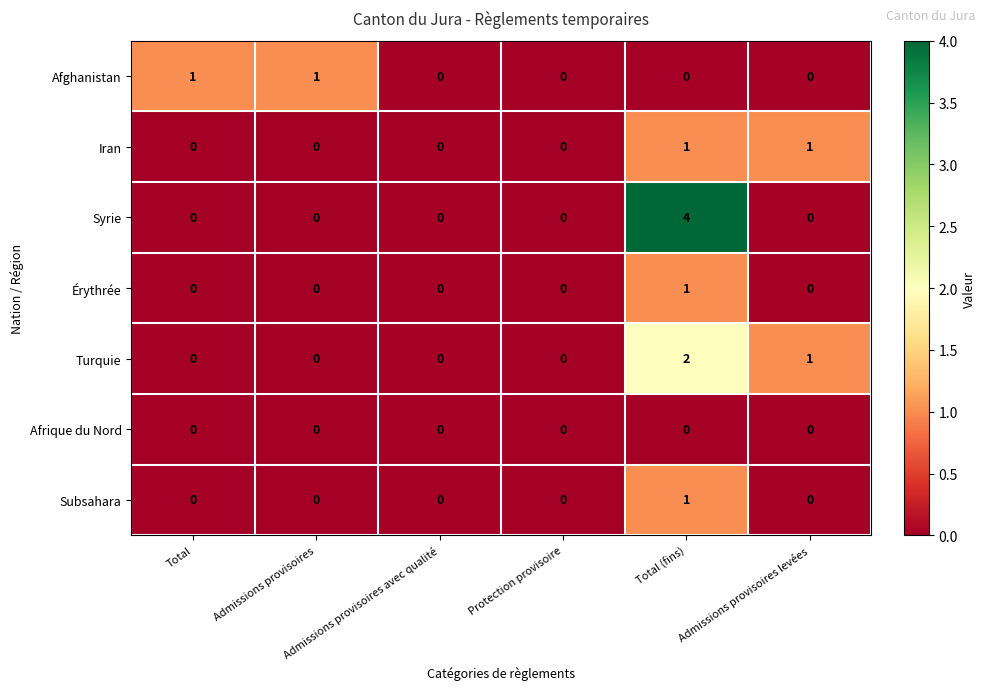

Which series has the largest total across all categories?

Syrie